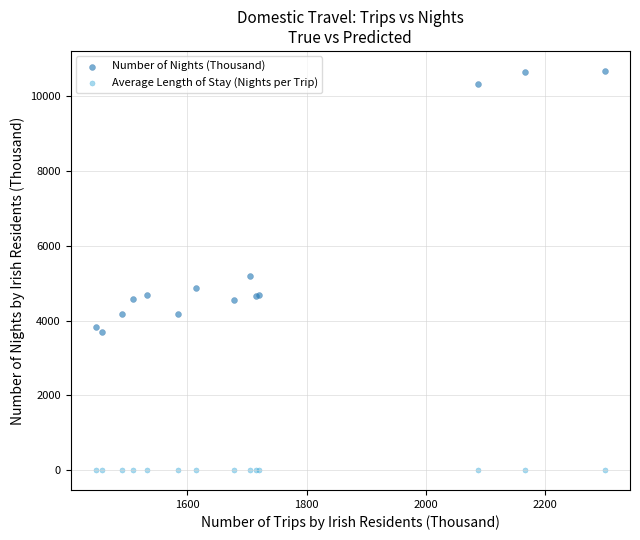

Which series has the widest spread of Y values?

Number of Nights (Thousand)